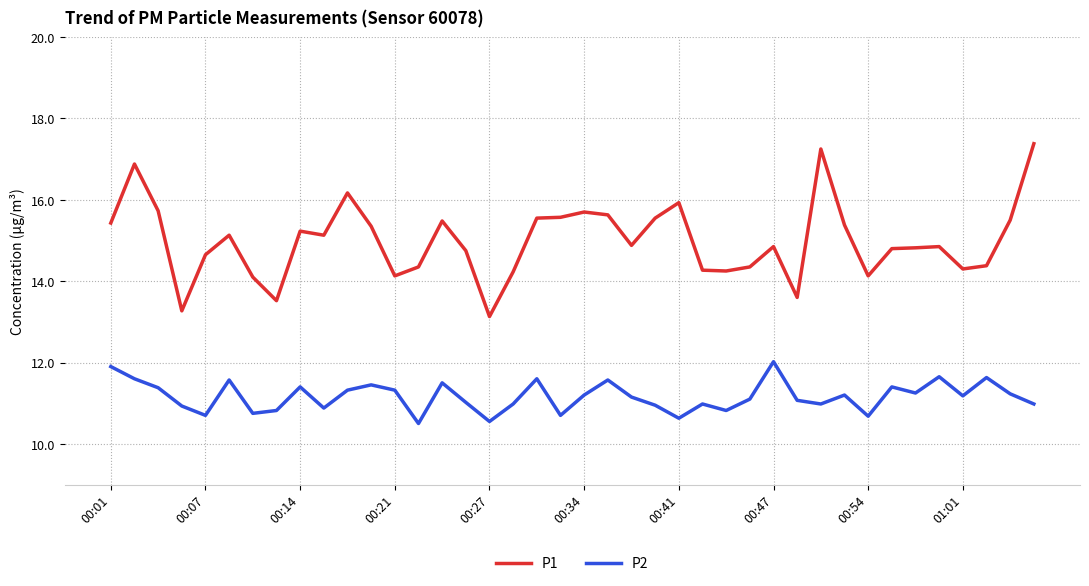

Does the chart display data point markers on the line(s)?

No